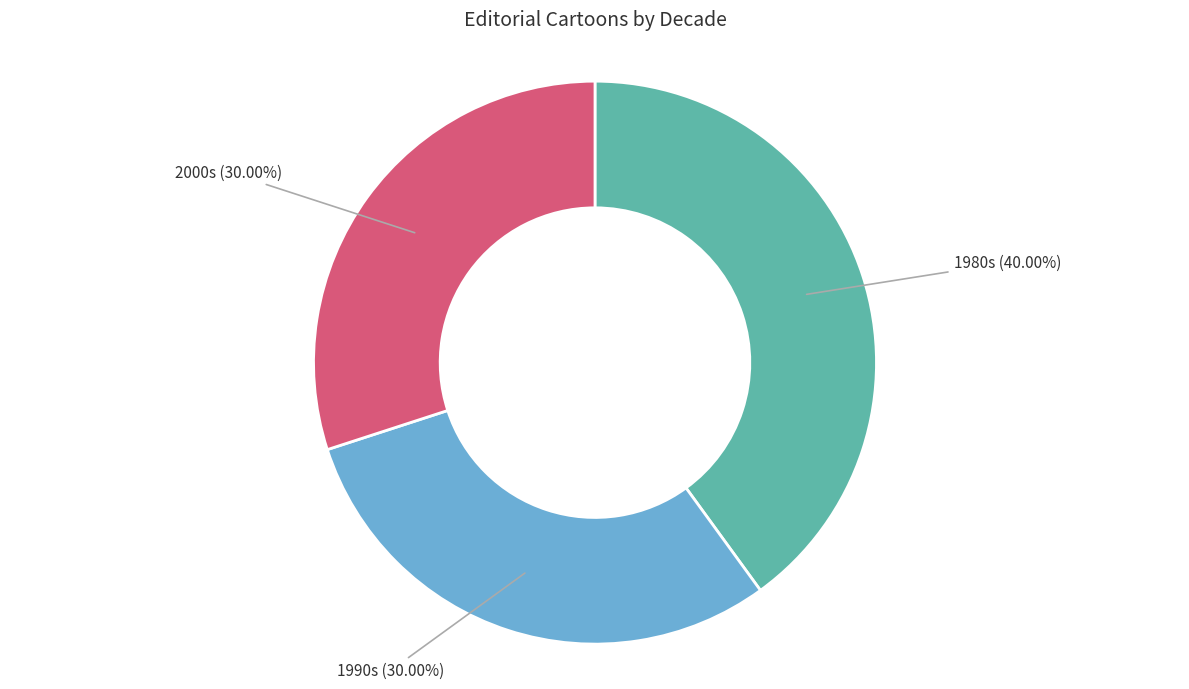

How many segments does this pie chart have?

3